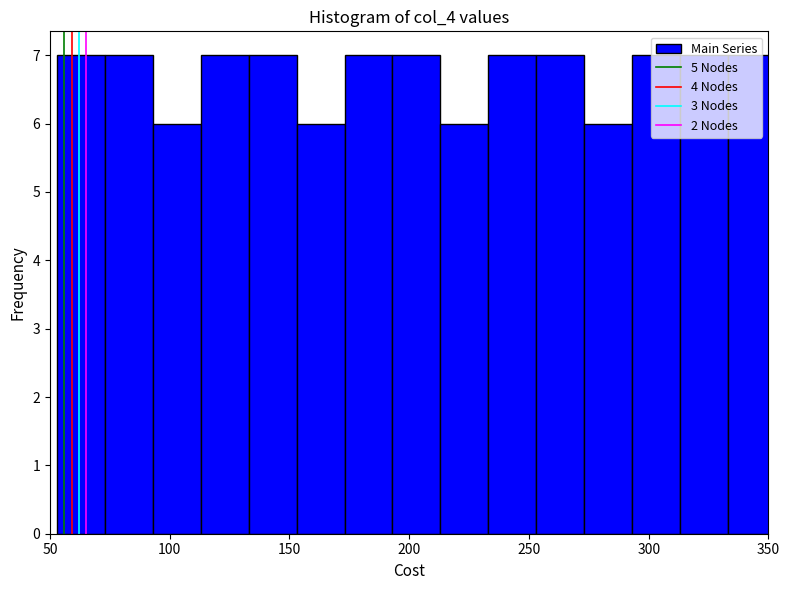

Reading left to right, list every bar in this chart as the range it spans on the x-axis followed by its height. Neither the bar edges nor the heights are printed on the chart, so give them approximately, as read against the axes.

53 to 73: 7
73 to 93: 7
93 to 113: 6
113 to 133: 7
133 to 153: 7
153 to 173: 6
173 to 193: 7
193 to 213: 7
213 to 233: 6
233 to 253: 7
253 to 273: 7
273 to 293: 6
293 to 313: 7
313 to 333: 7
333 to 353: 7